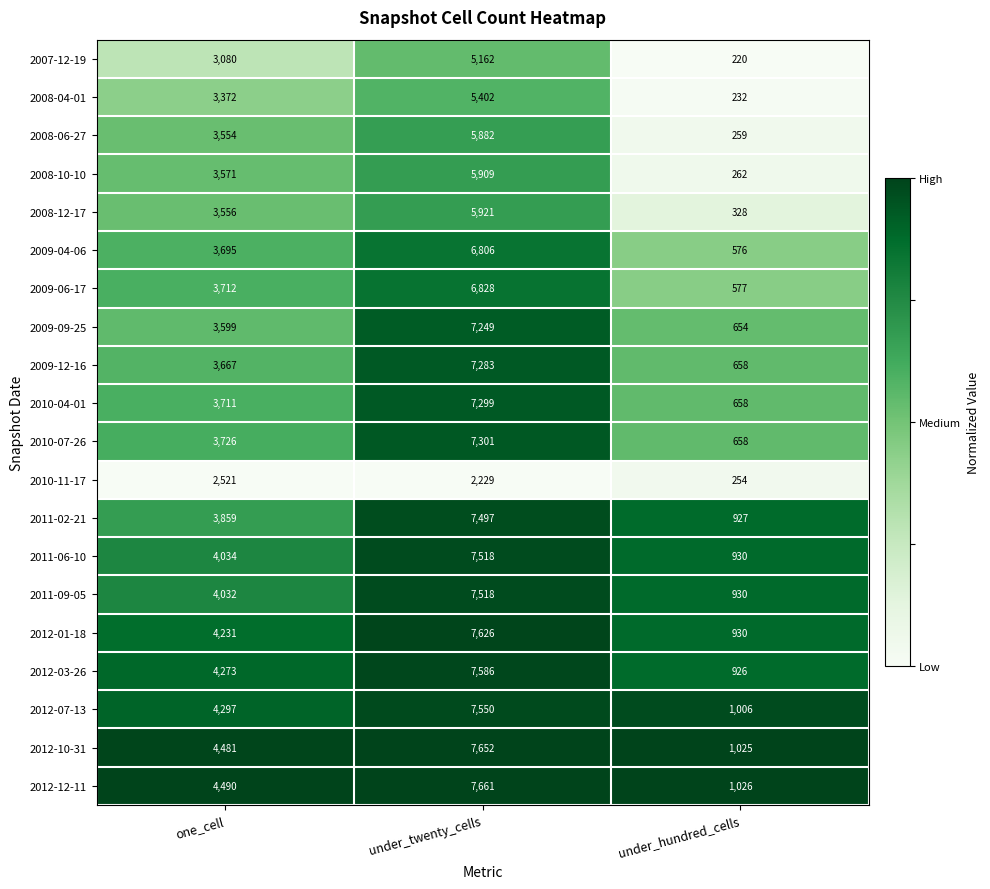

Is it true that 2009-09-25 equals 938 at under_hundred_cells?

False